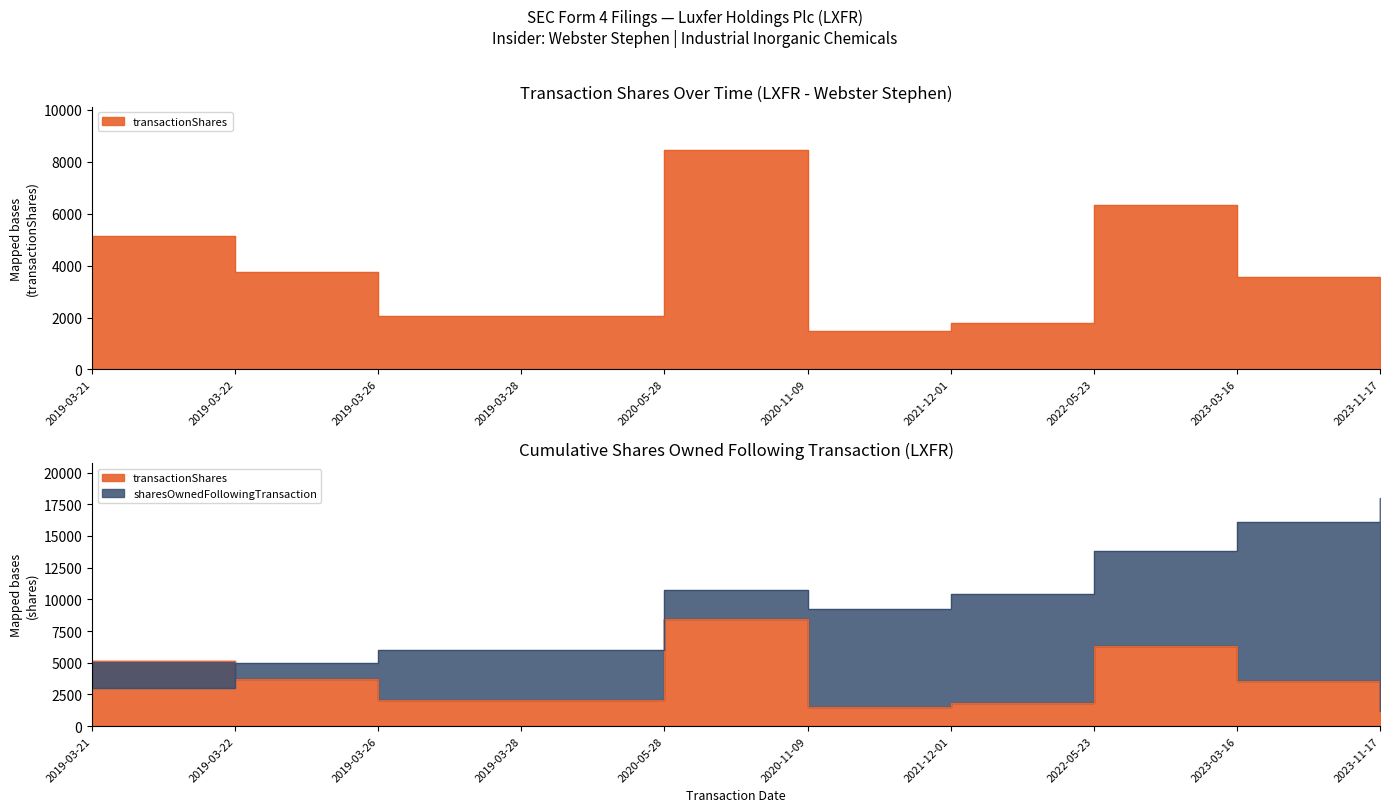

What is the approximate value of transactionShares at 2023-11-17, to the nearest 50?

1200